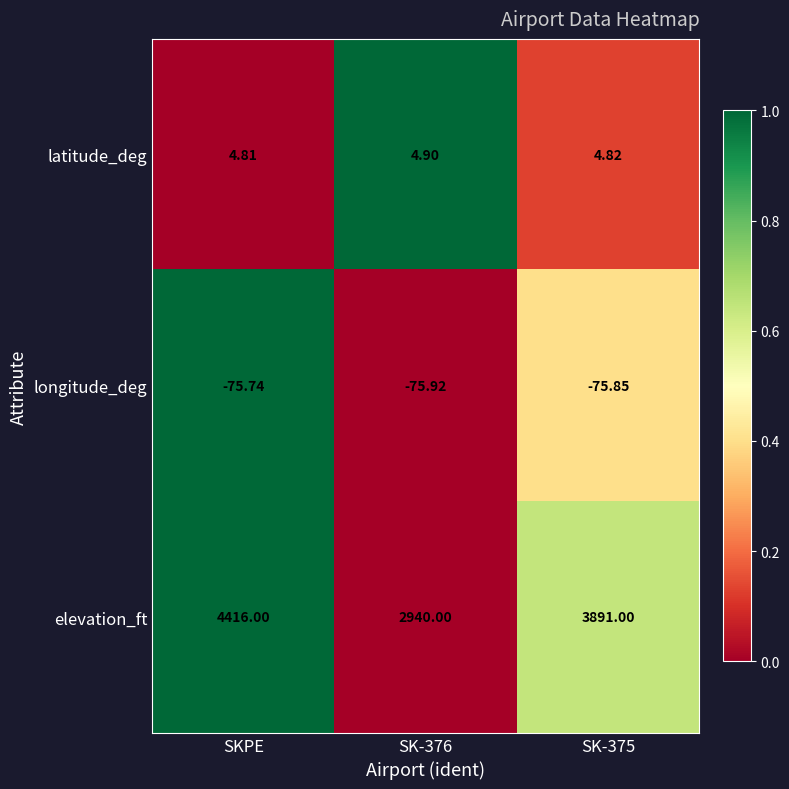

Which series has the largest range (max minus min)?

elevation_ft